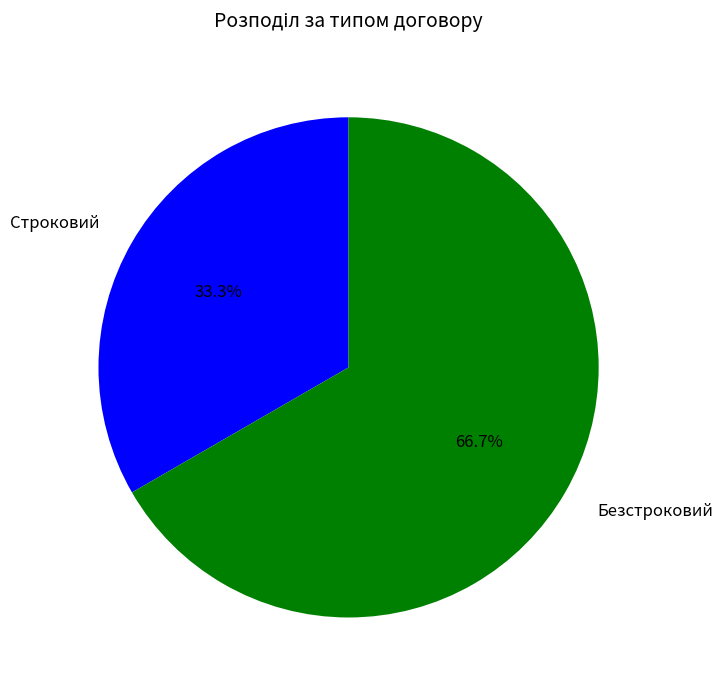

How many segments does this pie chart have?

2